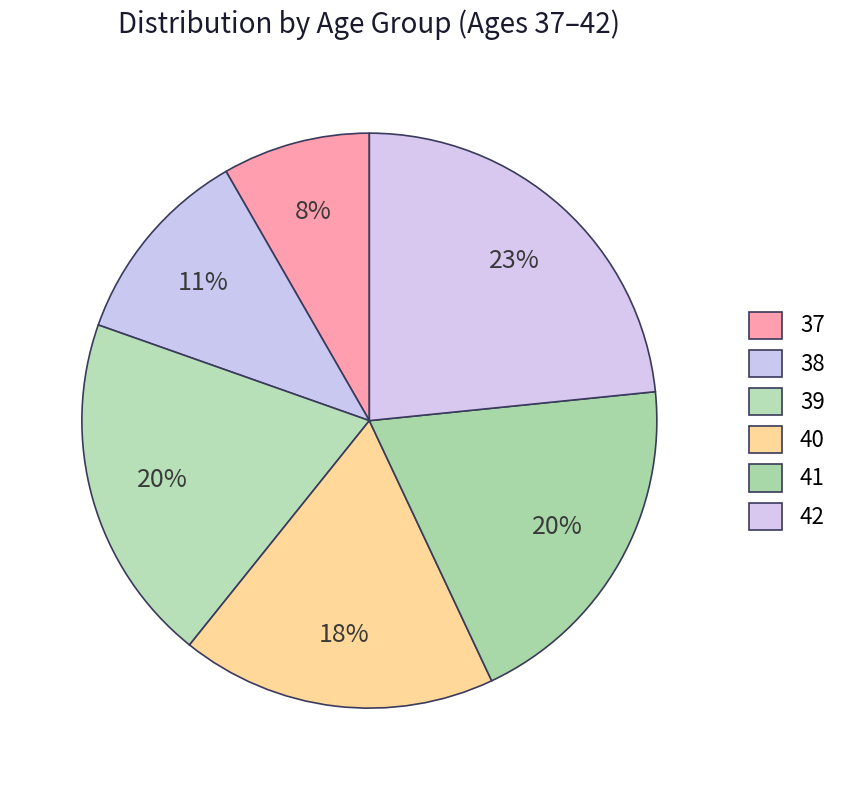

Count the number of slices in the pie.

6